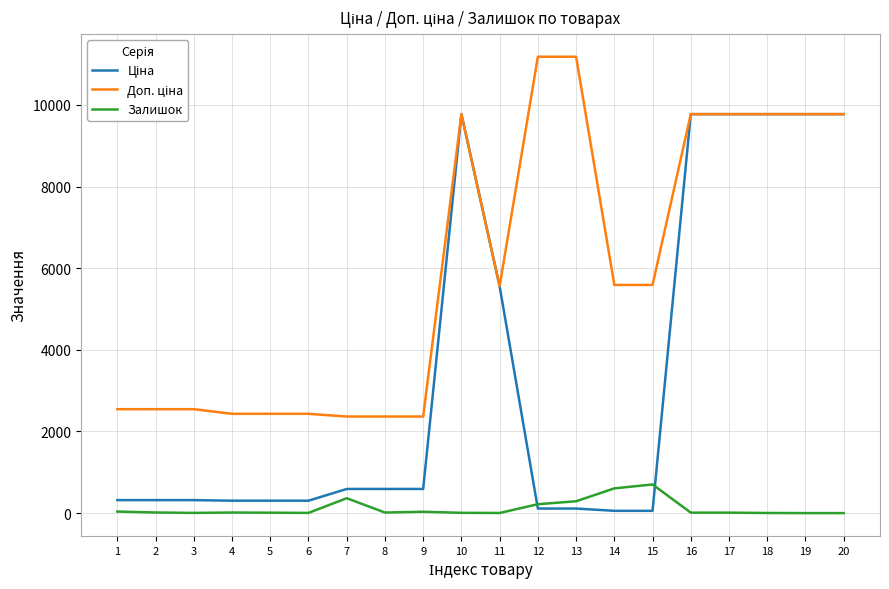

Reading left to right, what are all the values shown in this chart?

Ціна: 318.3	318.3	318.3	304.1	304.1	304.1	591.6	591.6	591.6	9775.5	5560.3	111.8	111.8	55.9	55.9	9775.5	9775.5	9775.5	9775.5	9775.5
Доп. ціна: 2546.4	2546.4	2546.4	2432.8	2432.8	2432.8	2366.5	2366.5	2366.5	9775.5	5560.3	11182.0	11182.0	5591.0	5591.0	9775.5	9775.5	9775.5	9775.5	9775.5
Залишок: 38.0	15.0	5.0	14.0	10.0	5.0	365.0	14.0	33.0	7.0	3.0	218.0	290.0	606.0	702.0	11.0	11.0	3.0	0.0	0.0